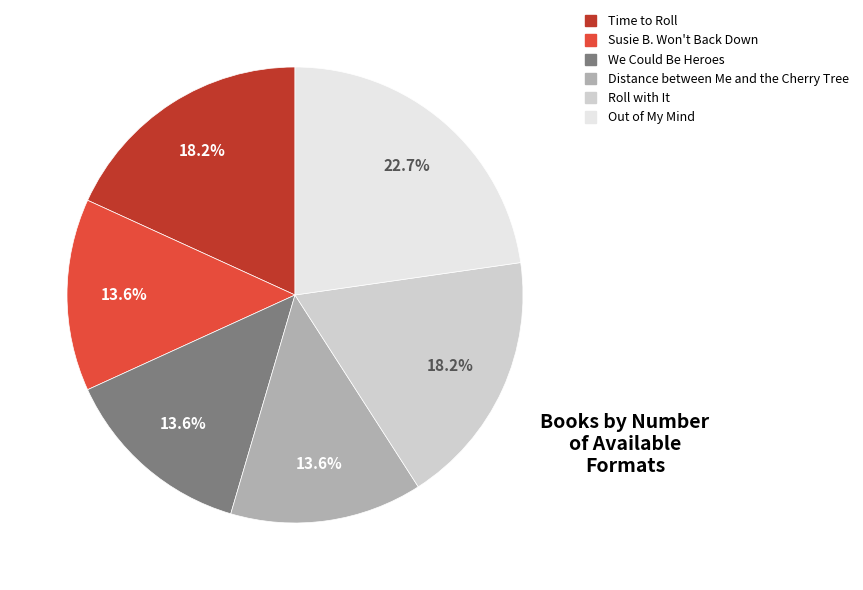

Approximately how many times larger is the value at Distance between Me and the Cherry Tree compared to We Could Be Heroes?

1.0